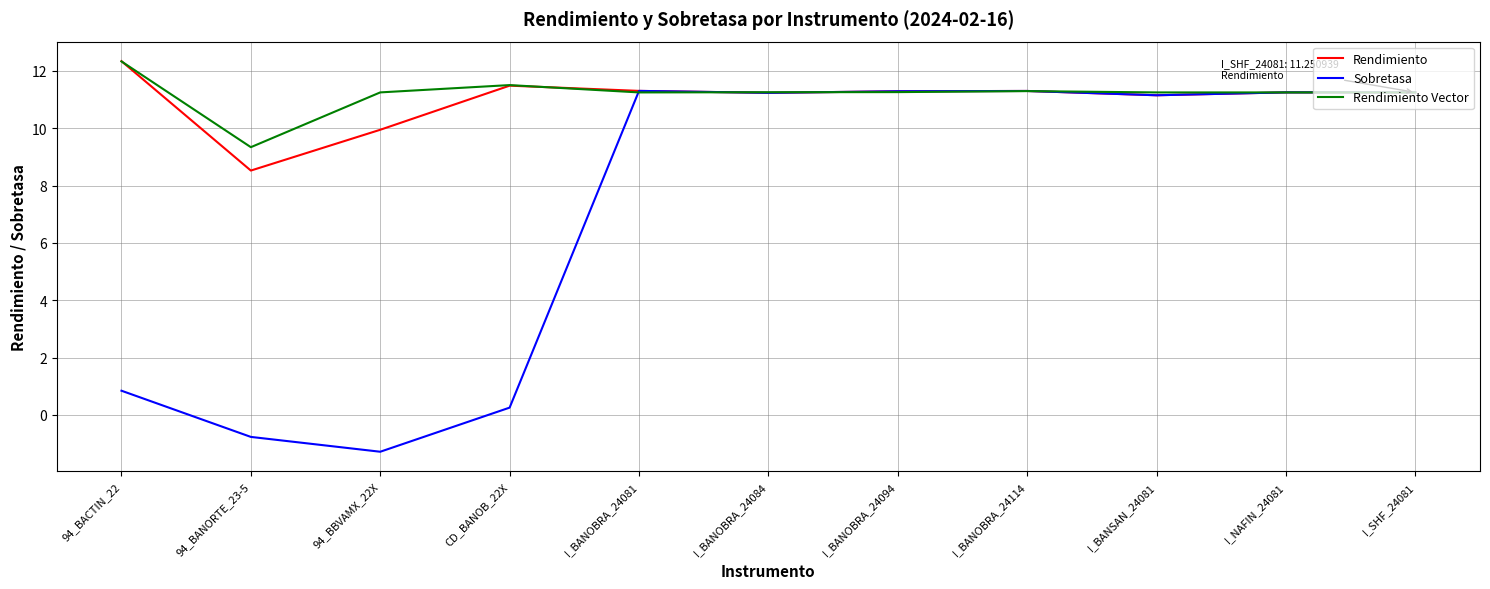

How many values in Sobretasa are above zero?

9